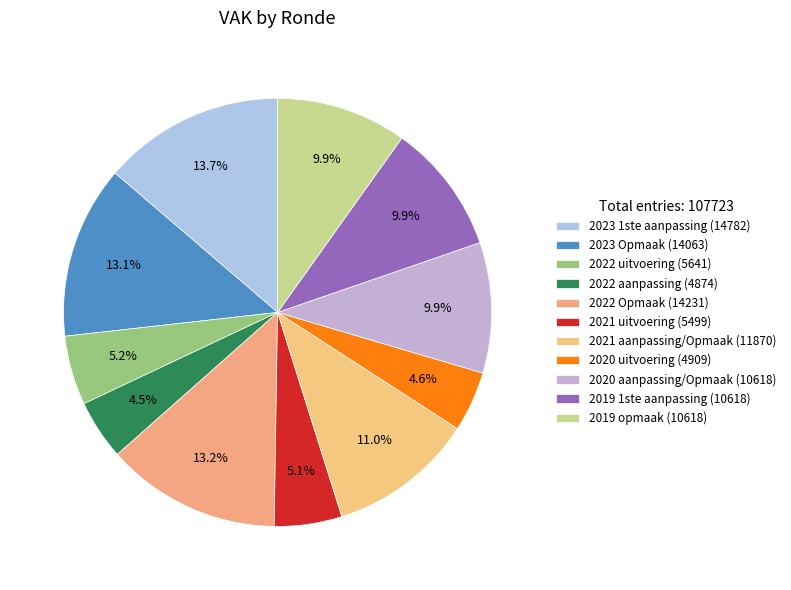

How many segments does this pie chart have?

11